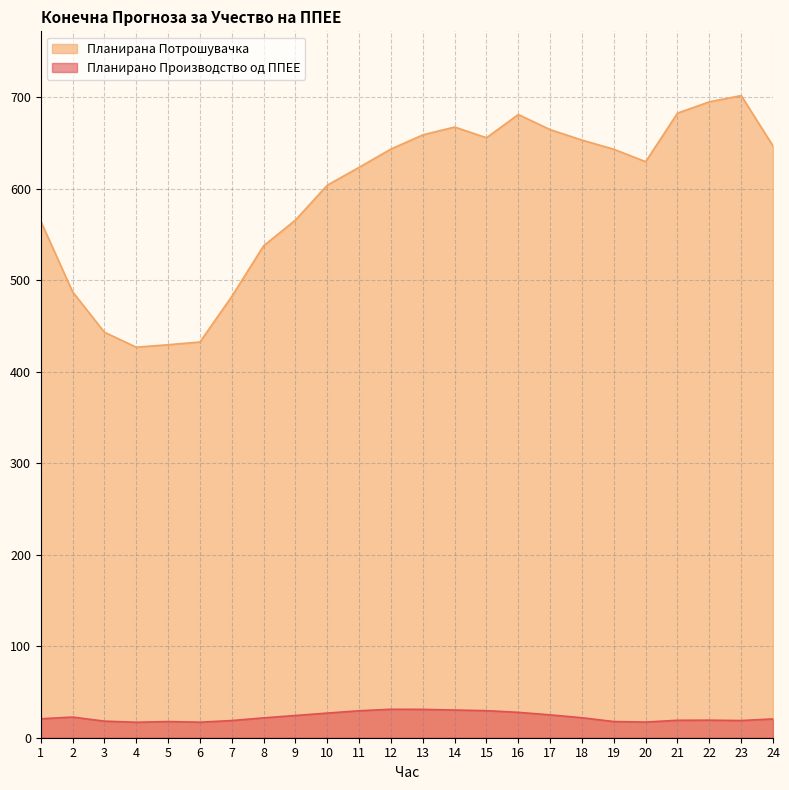

Reading left to right, list all the values displayed in this chart.

Планирано Производство од ППЕЕ: 1=20.7	2=22.6	3=18.1	4=16.9	5=17.7	6=17.0	7=18.8	8=21.7	9=24.3	10=26.9	11=29.4	12=31.1	13=31.0	14=30.3	15=29.6	16=27.7	17=25.0	18=21.8	19=17.7	20=17.1	21=19.1	22=19.2	23=18.8	24=20.5
Планирана Потрошувачка: 1=564.4	2=487.2	3=443.1	4=426.7	5=429.4	6=432.4	7=482.1	8=537.5	9=565.6	10=603.7	11=623.2	12=643.2	13=658.7	14=667.3	15=655.5	16=680.9	17=664.4	18=653.0	19=643.0	20=629.4	21=682.5	22=694.8	23=701.6	24=646.6